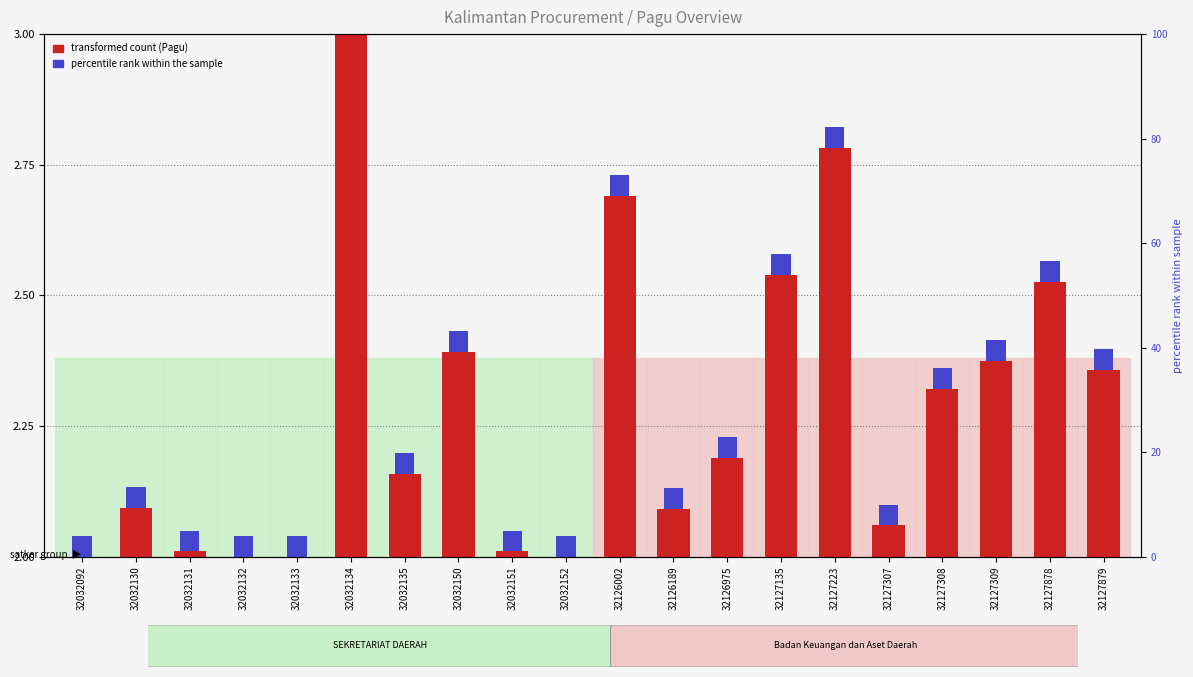

What is the ratio of the value at 32032134 to the value at 32126002?

1.1